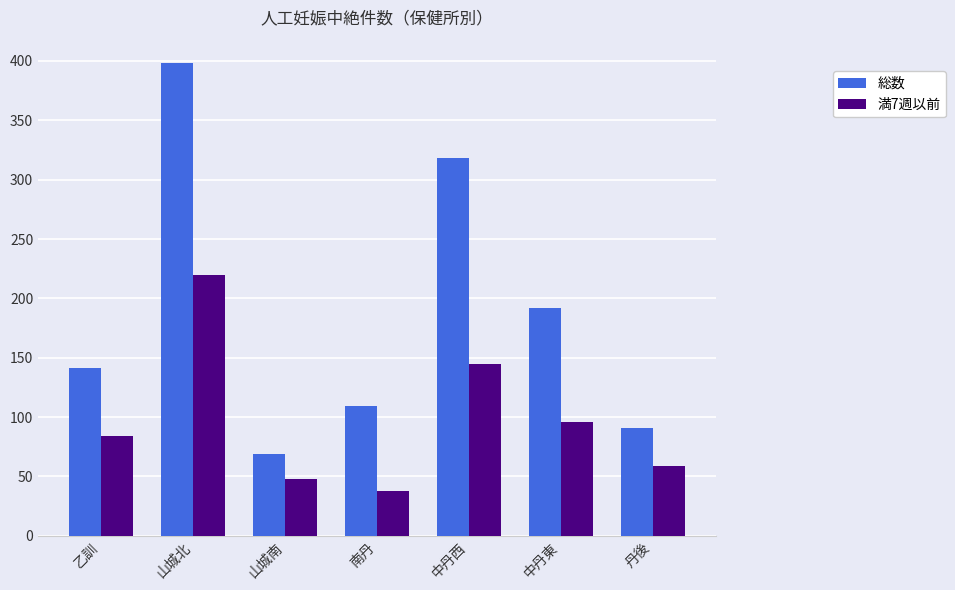

How many bars are there in each group?

2